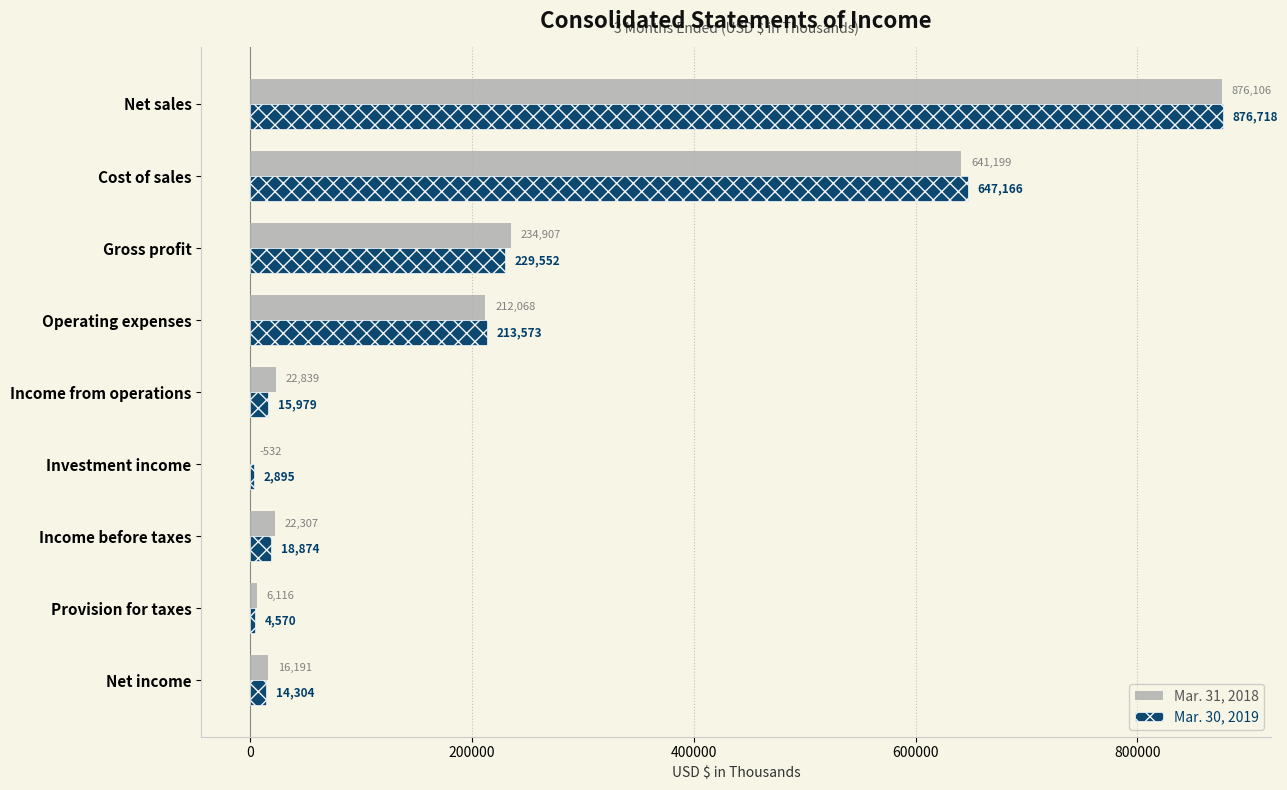

Between Cost of sales and Income before taxes, which series saw the biggest shift?

Mar. 30, 2019